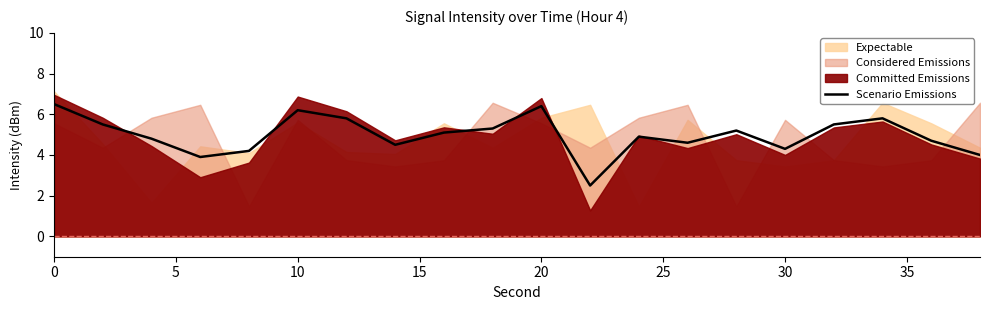

The Scenario Emissions series shows 10.5 at 10. True or false?

False